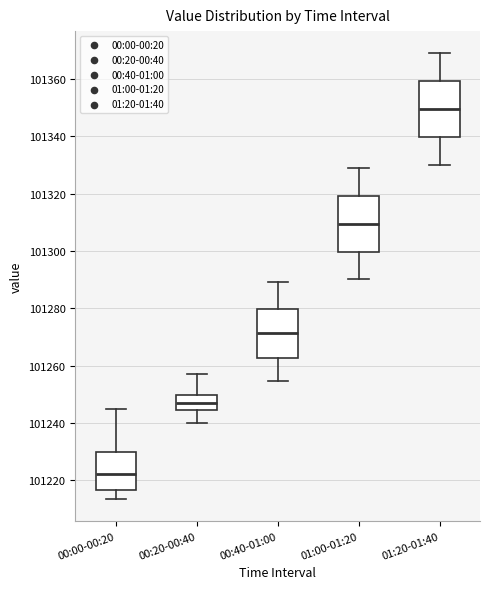

Reading left to right, transcribe this box plot: for each box, give where its median line is, the range the box spans, and where its two whiskers end, as read against the y-axis. The values are not printed on the chart, so give them approximately, as read against the axis.

00:00-00:20: median 101222, box 101216 to 101230, whiskers 101214 to 101244
00:20-00:40: median 101246, box 101244 to 101250, whiskers 101240 to 101258
00:40-01:00: median 101272, box 101262 to 101280, whiskers 101254 to 101290
01:00-01:20: median 101310, box 101300 to 101320, whiskers 101290 to 101328
01:20-01:40: median 101350, box 101340 to 101360, whiskers 101330 to 101368